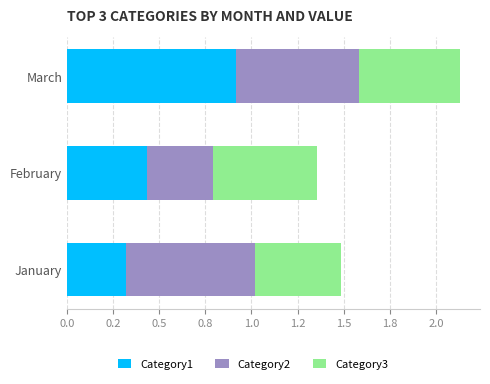

What are all the series names shown in the legend?

Category1, Category2, Category3